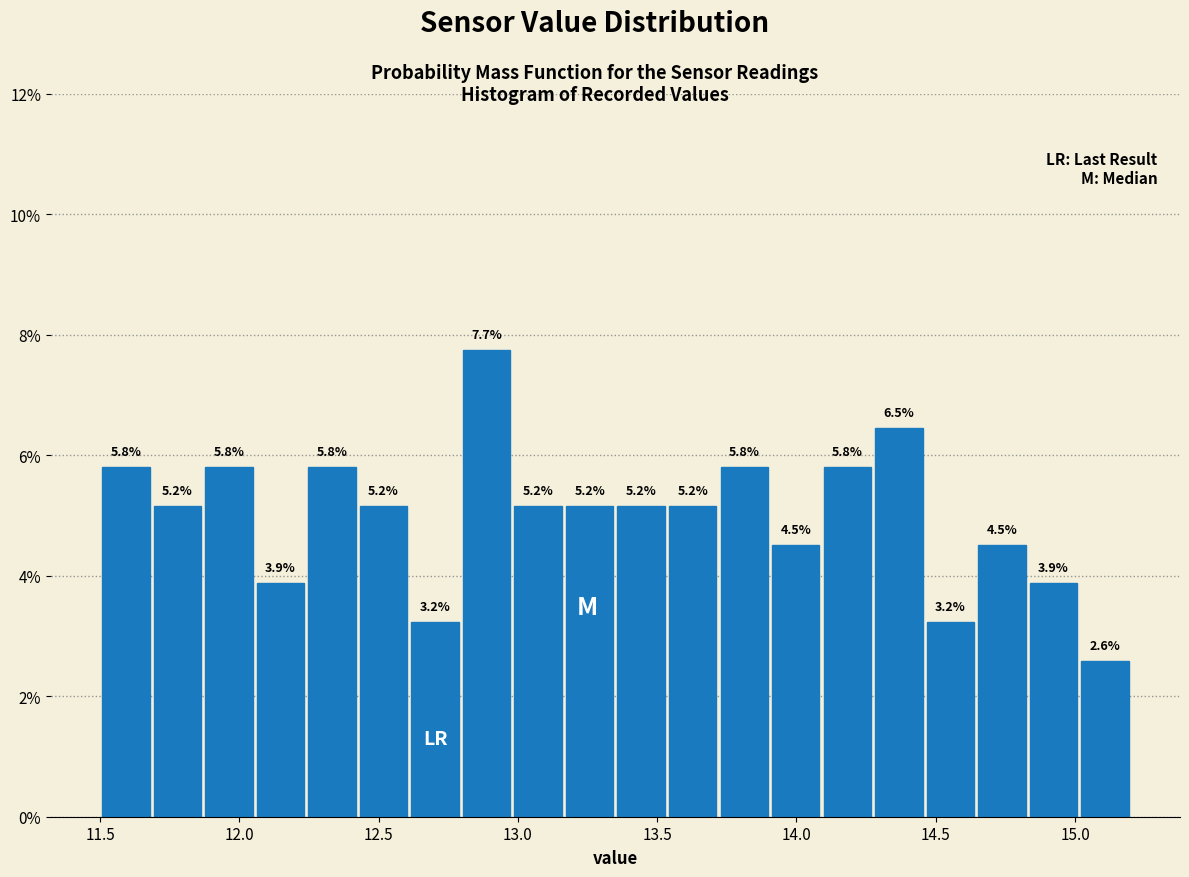

Read against the x-axis, roughly where is the centre of the tallest bar?

12.90